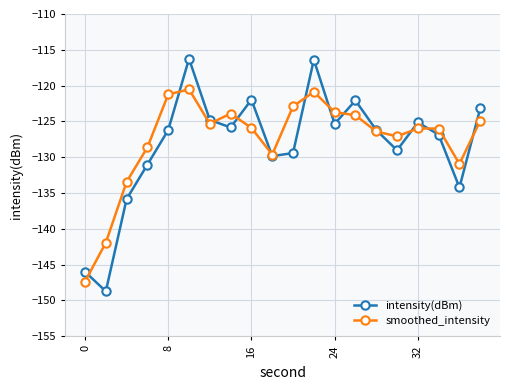

Which series has the largest range (max minus min)?

intensity(dBm)